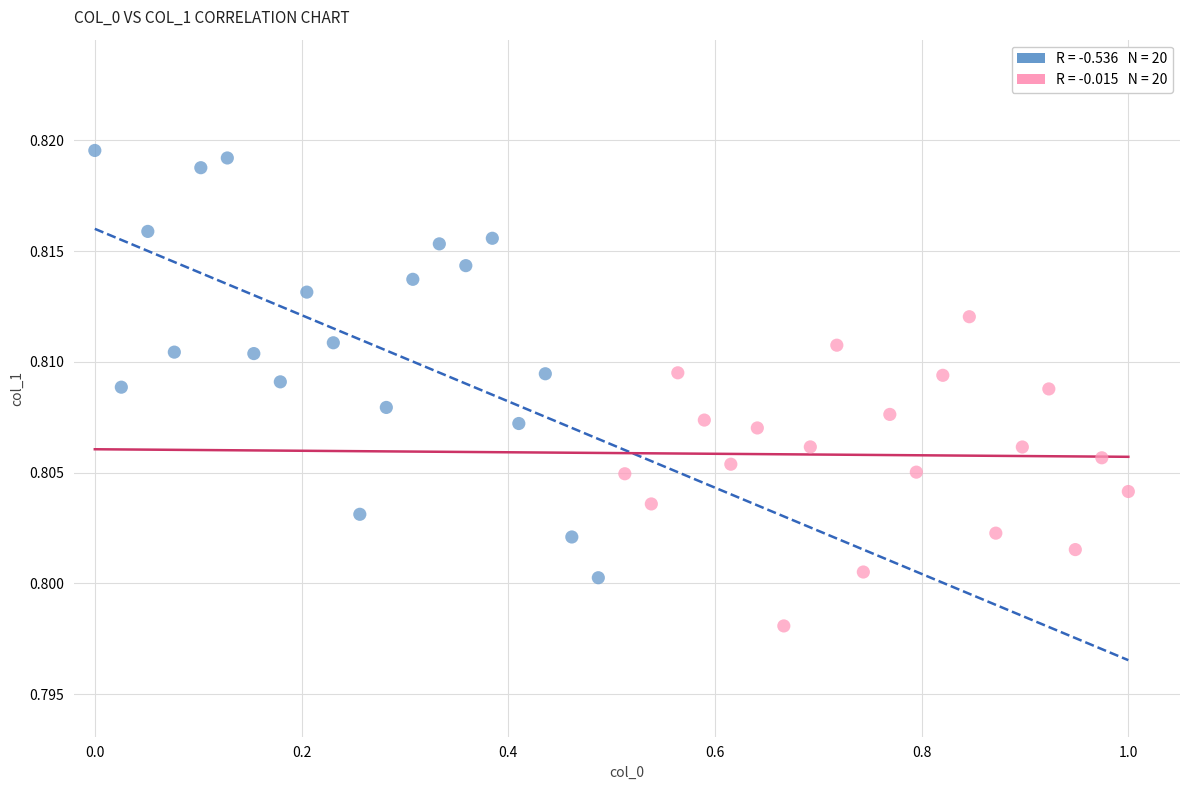

Which series has the widest spread of Y values?

Series A